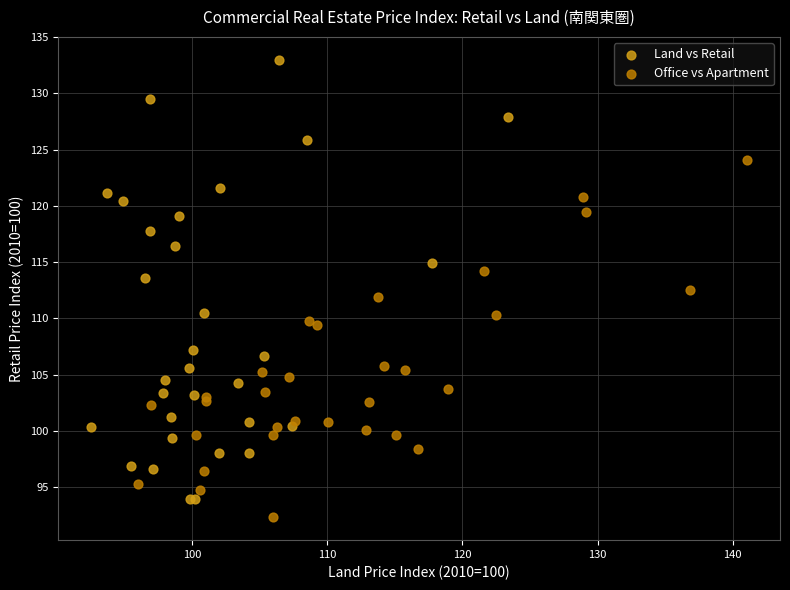

Which series contains the highest Y value?

Land vs Retail